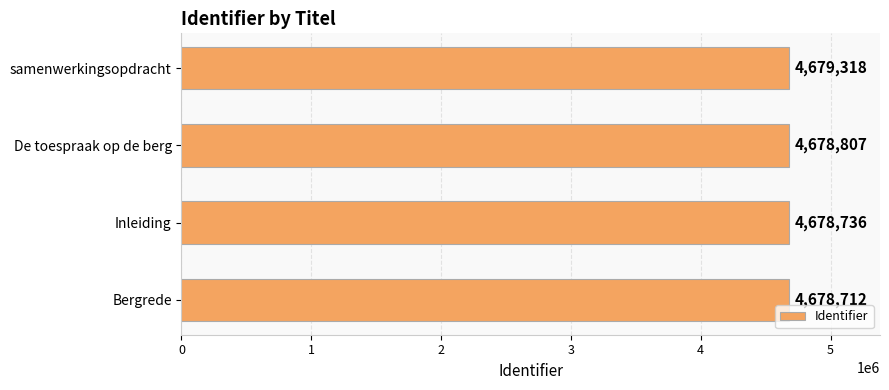

Rank the categories by value from lowest to highest.

Bergrede, Inleiding, De toespraak op de berg, samenwerkingsopdracht